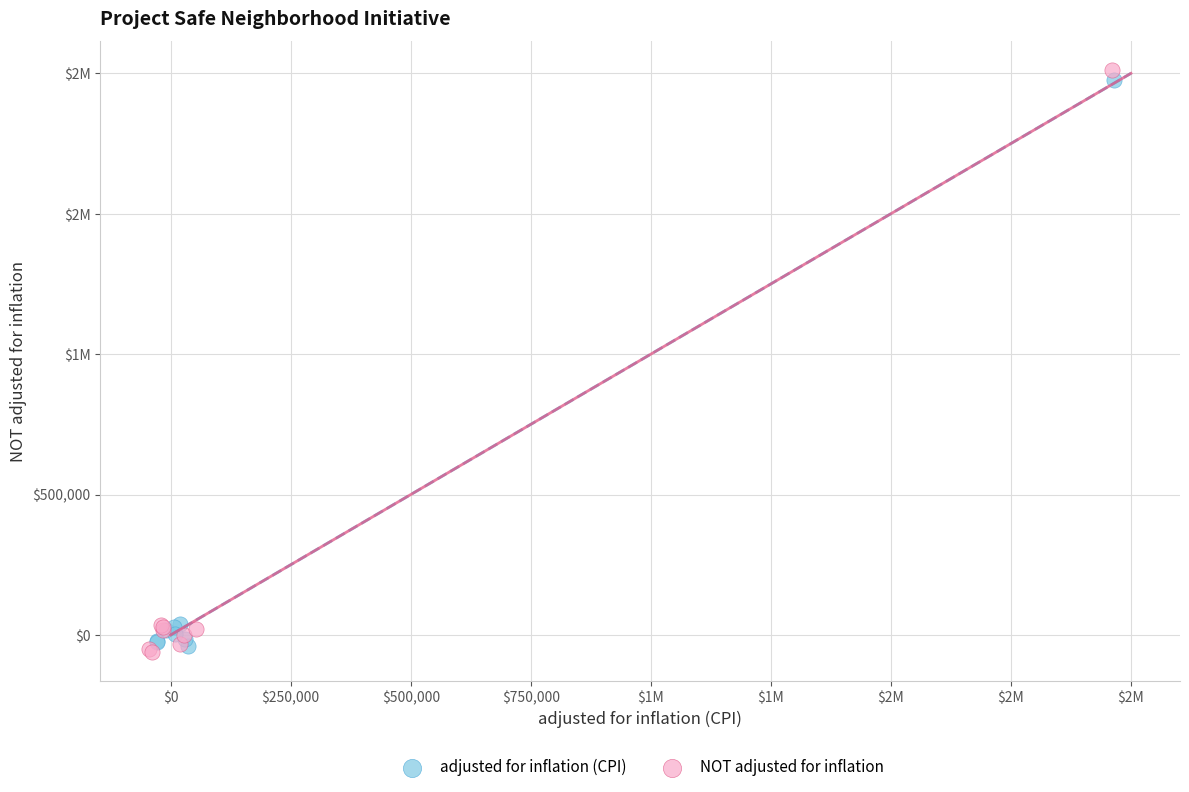

What are all the series names shown in the legend?

adjusted for inflation (CPI), NOT adjusted for inflation